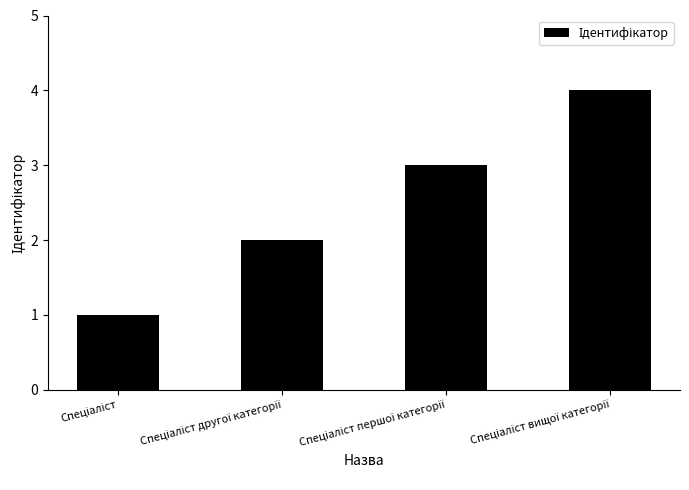

What is the maximum value shown in the chart?

4